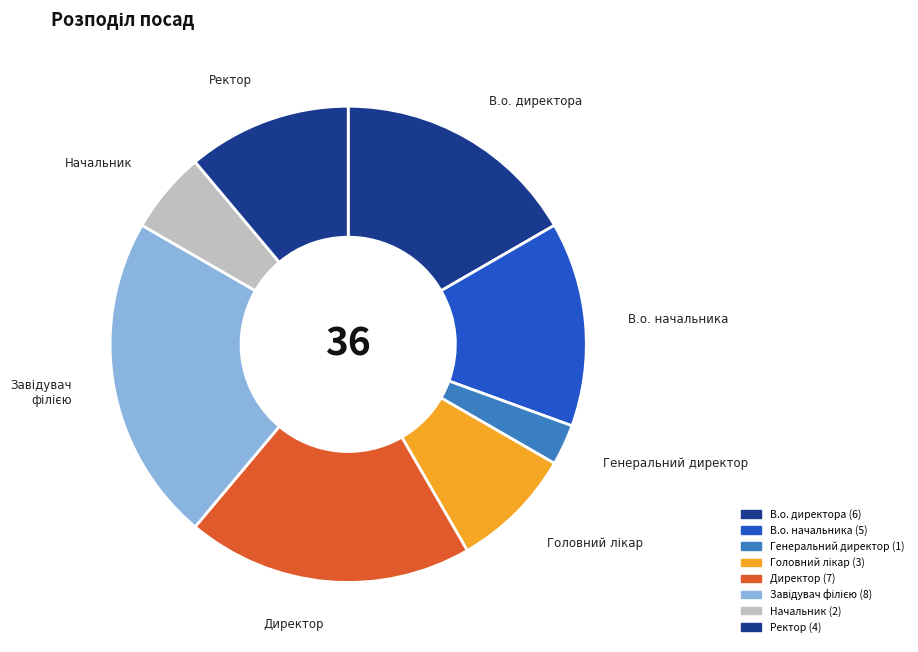

To the nearest percent, what portion does Головний лікар represent?

8%